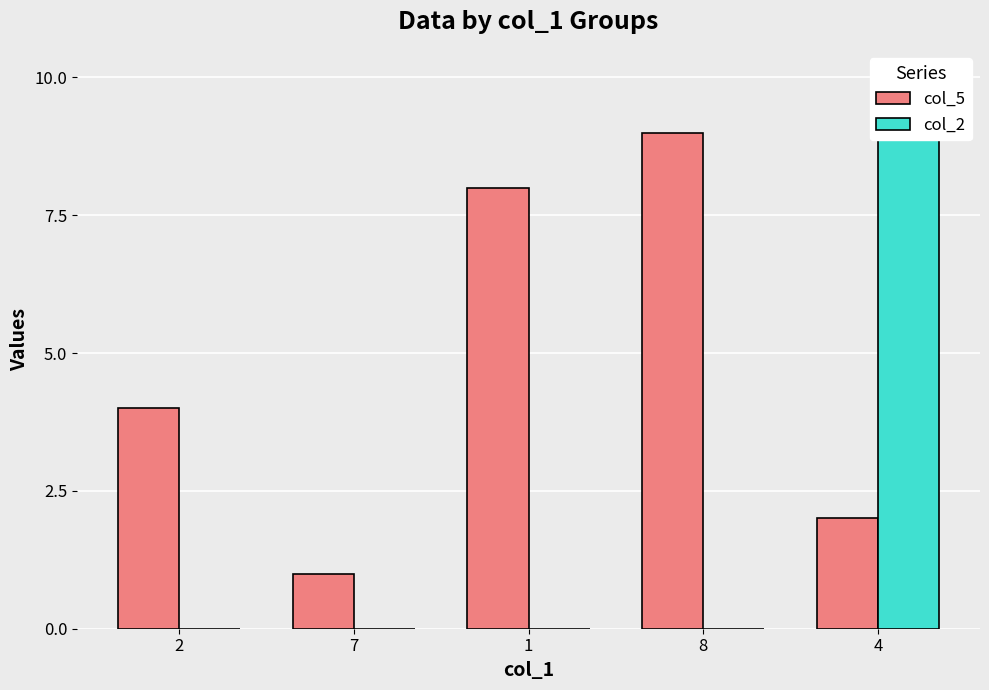

Is the value of col_5 at 7 greater than the value of col_2 at 4?

No